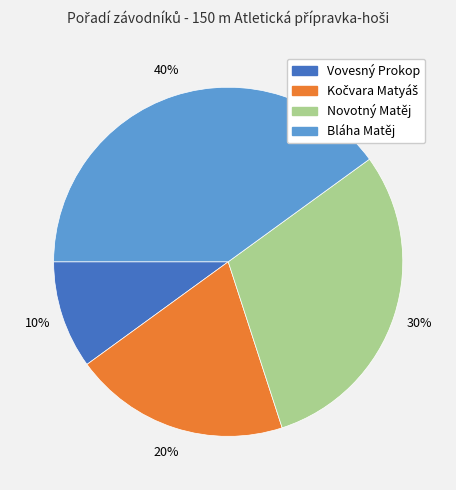

Which slice is the largest?

Bláha Matěj